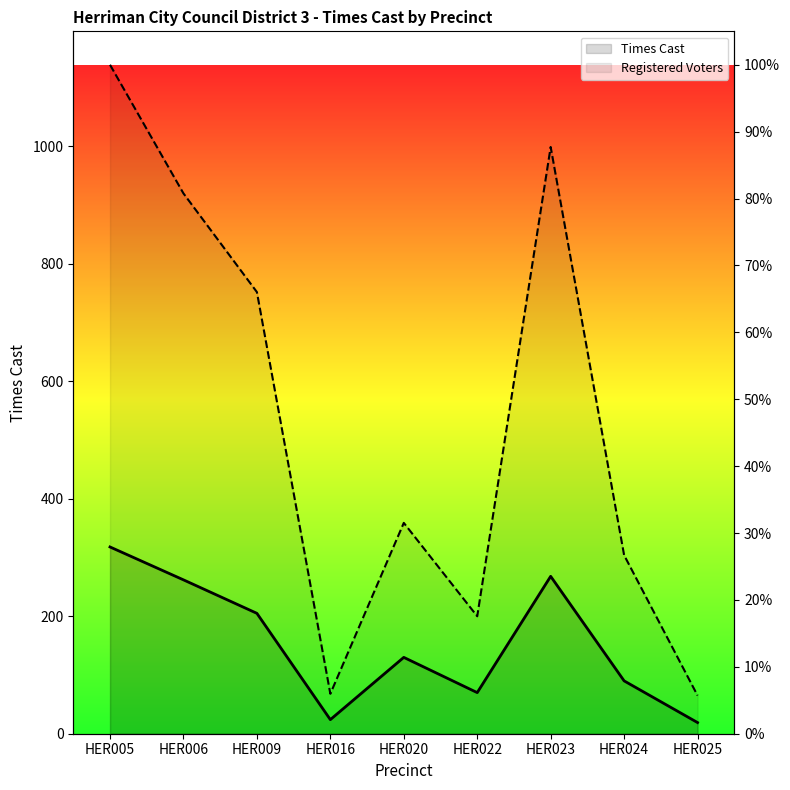

True or false: Registered Voters has a value of 920 at HER006.

True